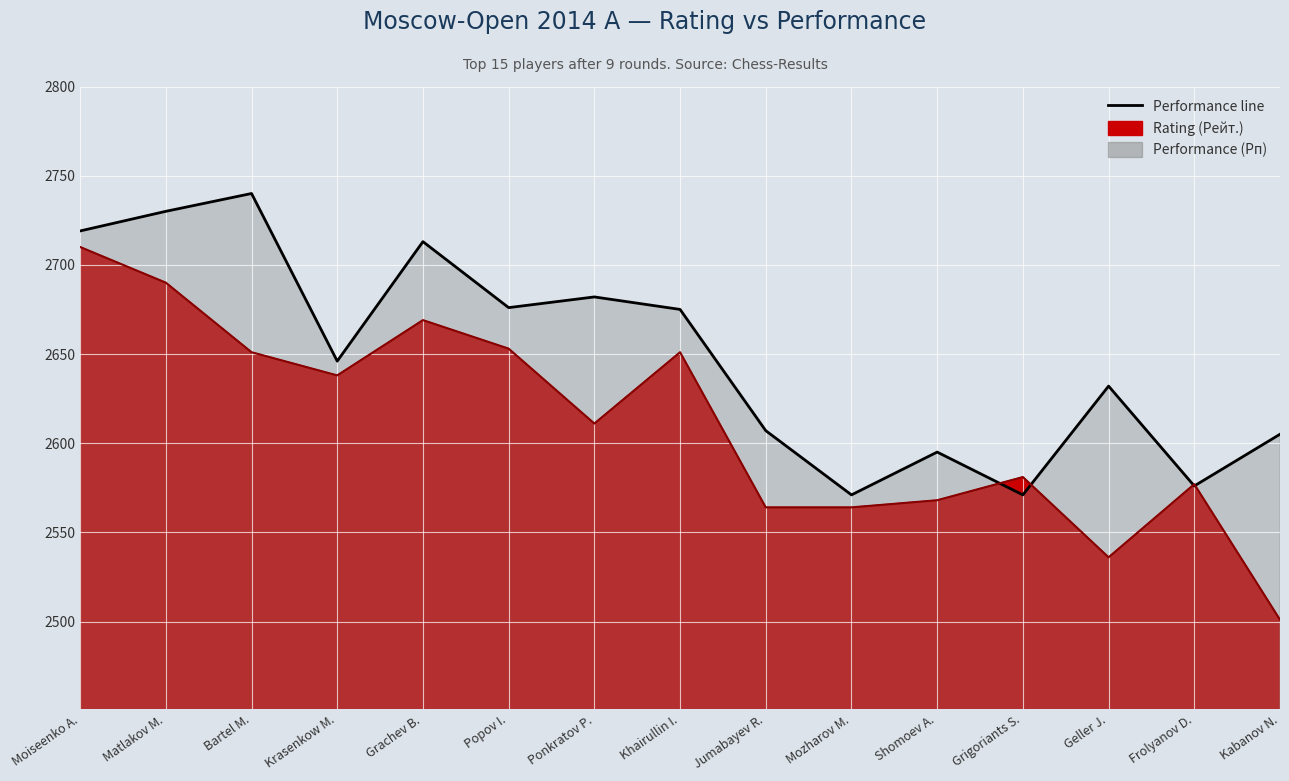

The value of Rating (Рейт.) at Frolyanov D. is 872. True or false?

False